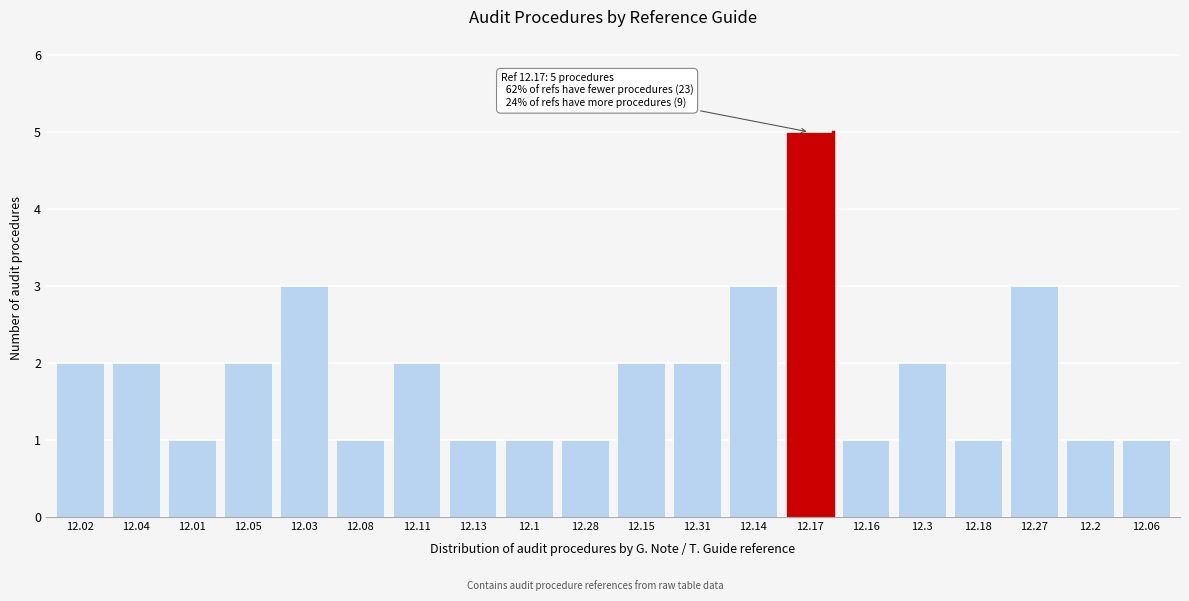

Reading left to right, transcribe all the data shown in this chart.

2	2	1	2	3	1	2	1	1	1	2	2	3	5	1	2	1	3	1	1